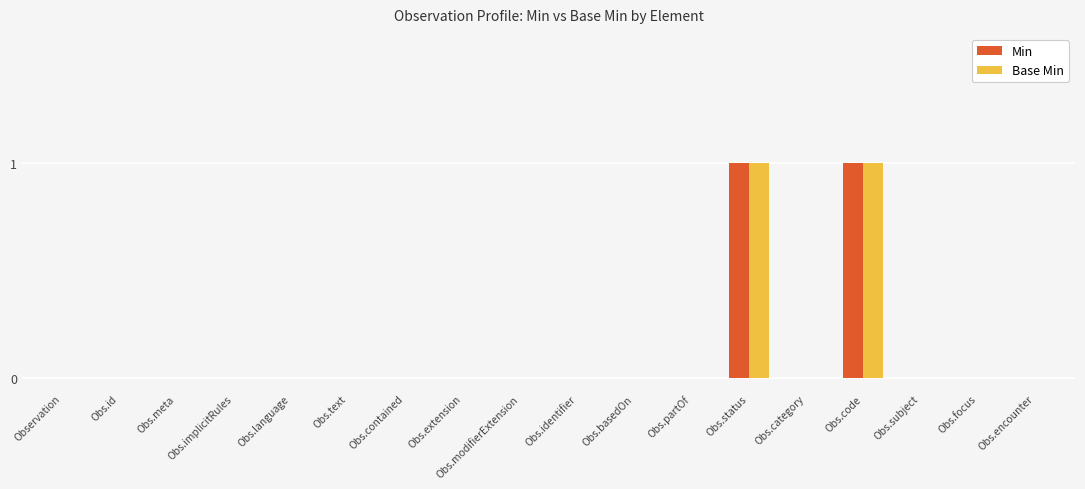

Are the bars grouped side by side (vs. stacked)?

Yes